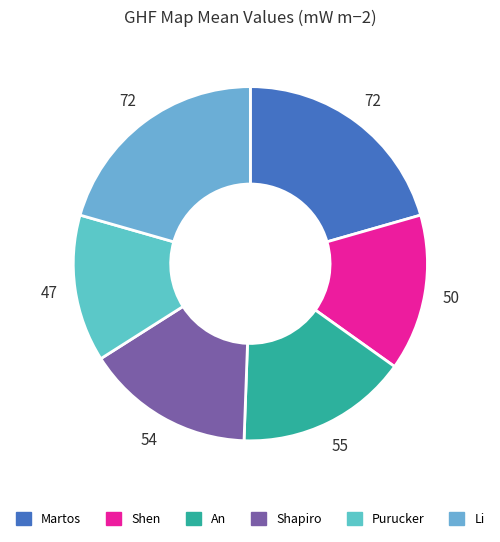

What percentage is the Shen slice, to the nearest percent?

14%